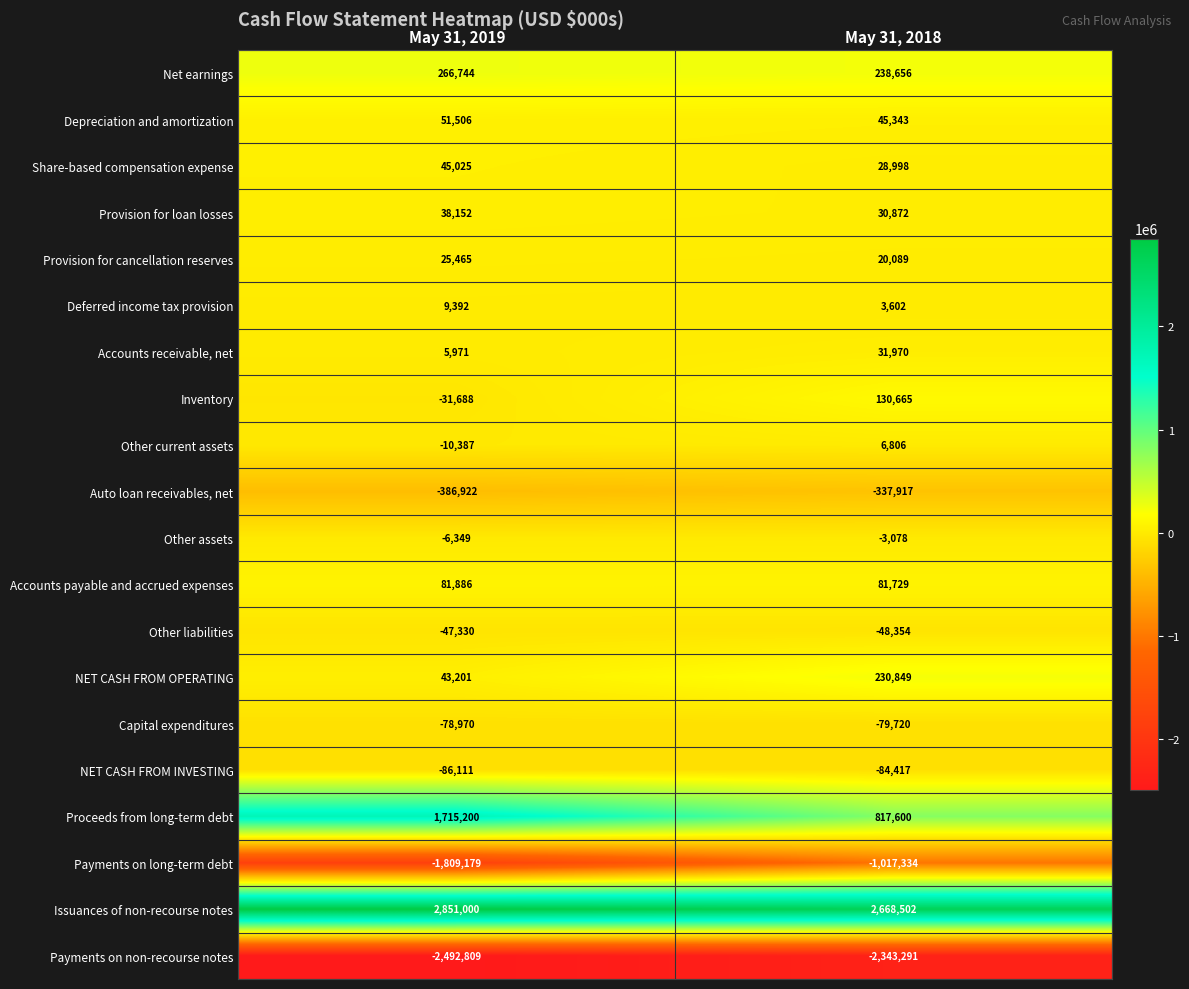

Where is Accounts receivable, net nearest to the value 18970?

May 31, 2019